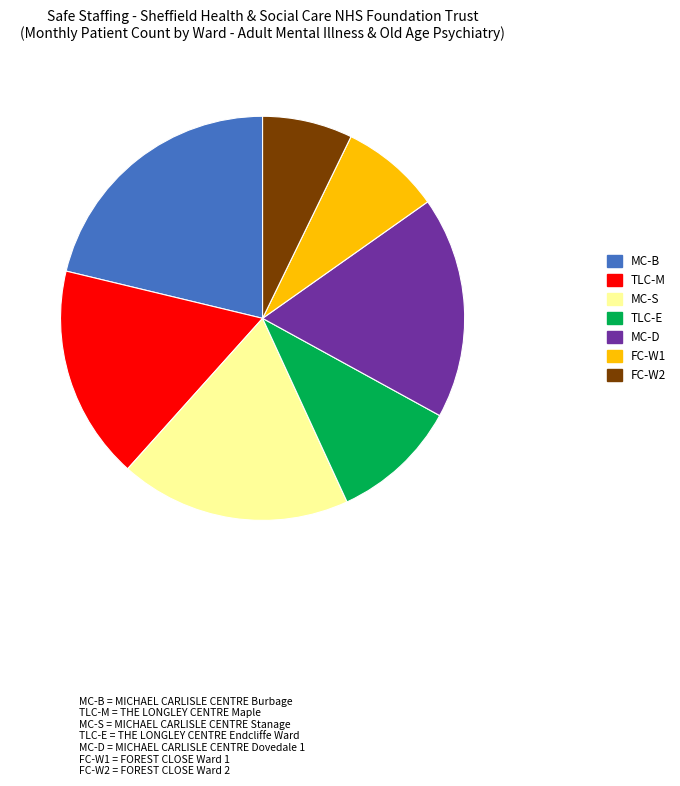

Approximately how many times larger is the value at MC-D compared to FC-W2?

2.5